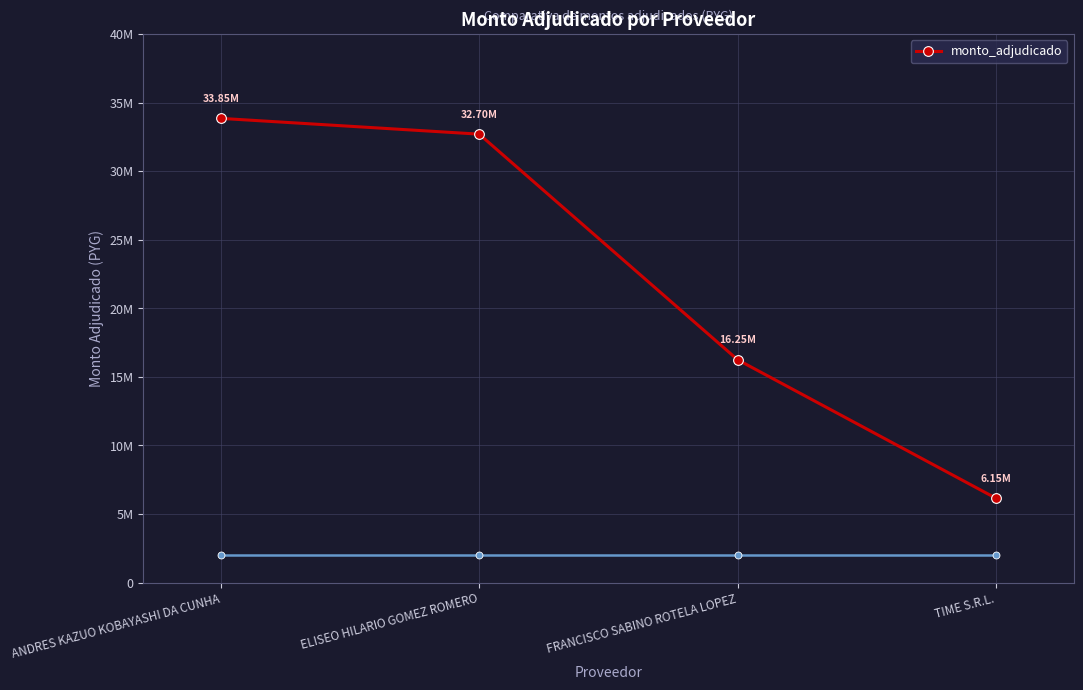

What is the label of the 4th point from the right?

ANDRES KAZUO KOBAYASHI DA CUNHA